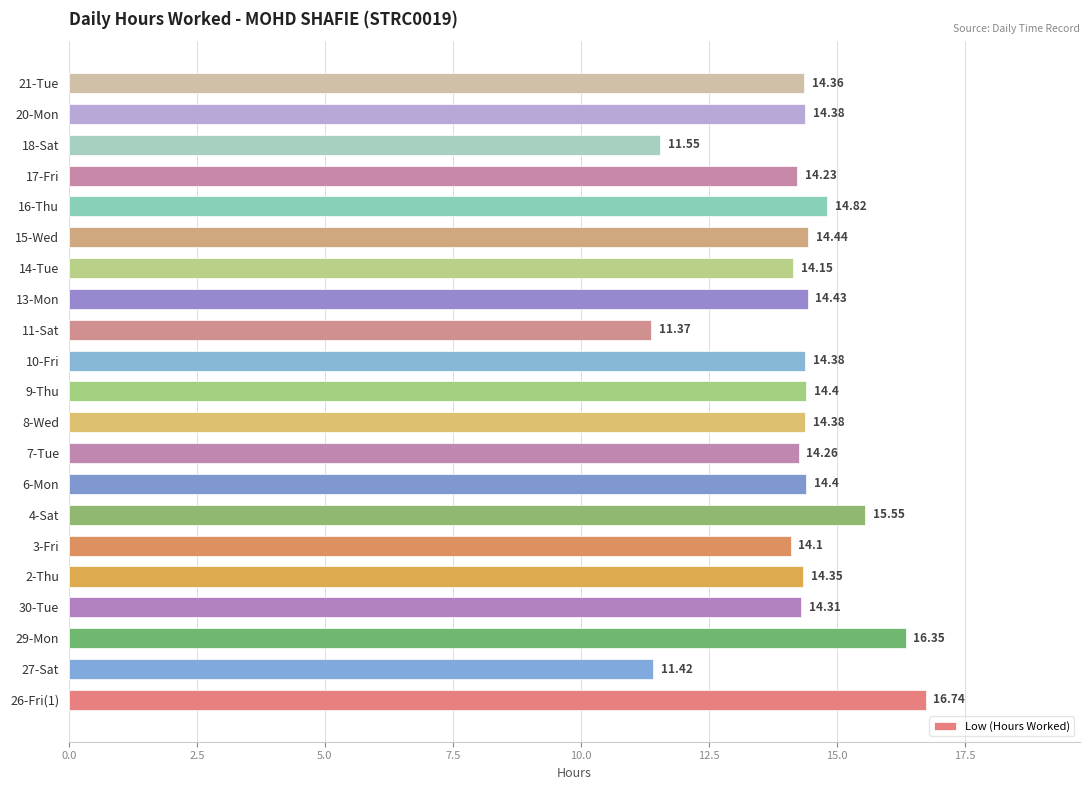

What is the change in value from 2-Thu to 16-Thu?

+0.5